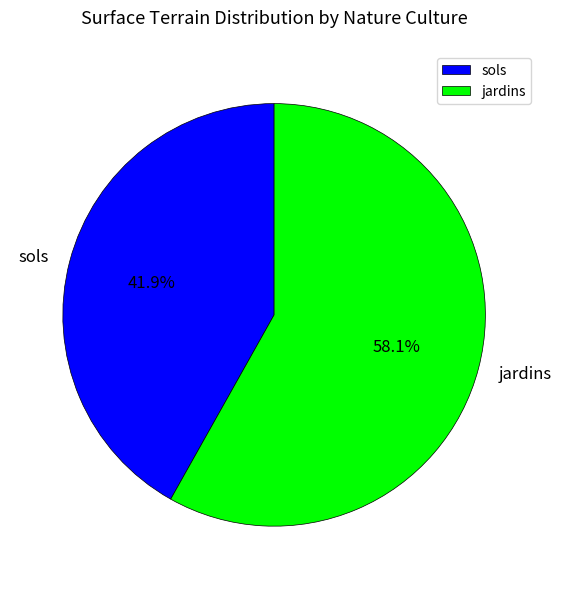

Which category has the smallest portion of the pie?

sols